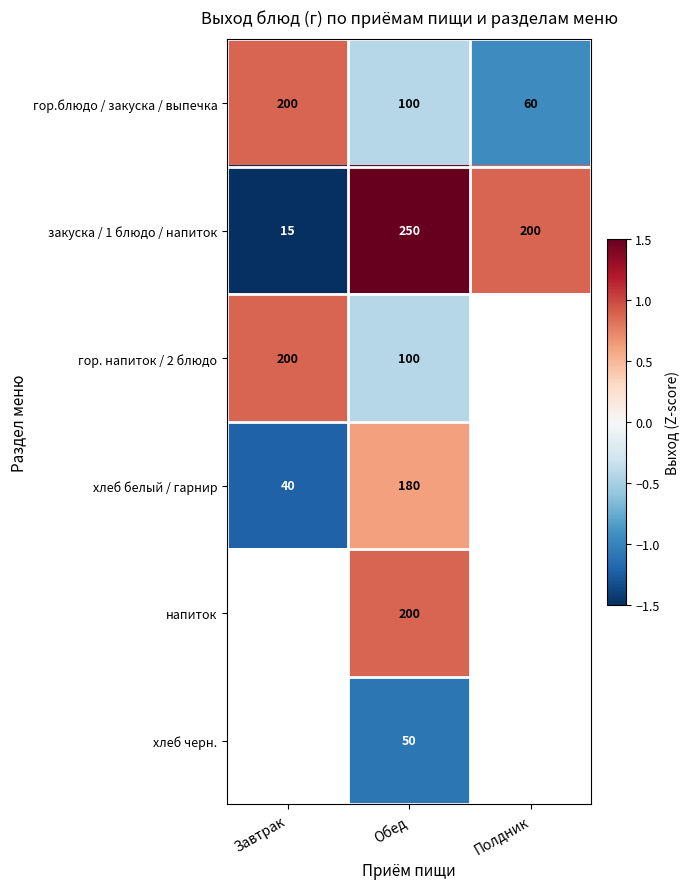

List the labels in order of закуска / 1 блюдо / напиток value, smallest first.

Завтрак, Полдник, Обед